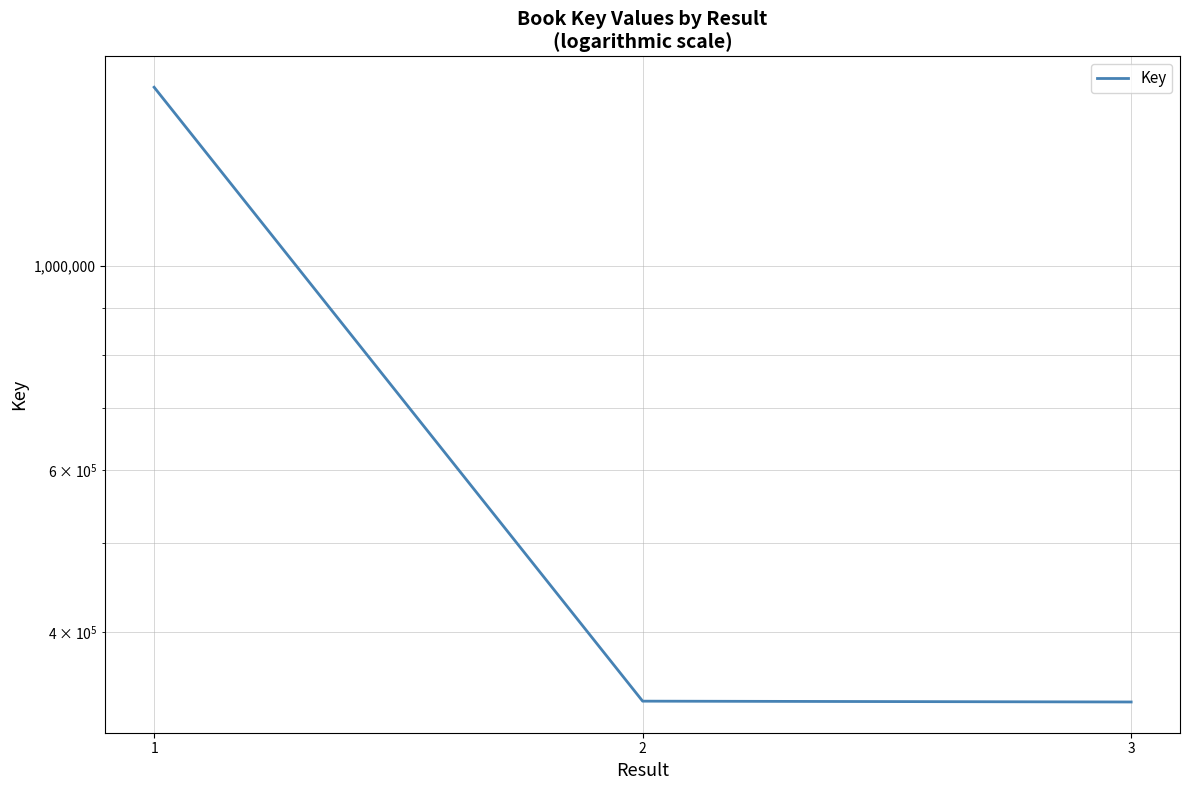

Reading right to left, transcribe all the data shown in this chart.

335820	336518	1563073